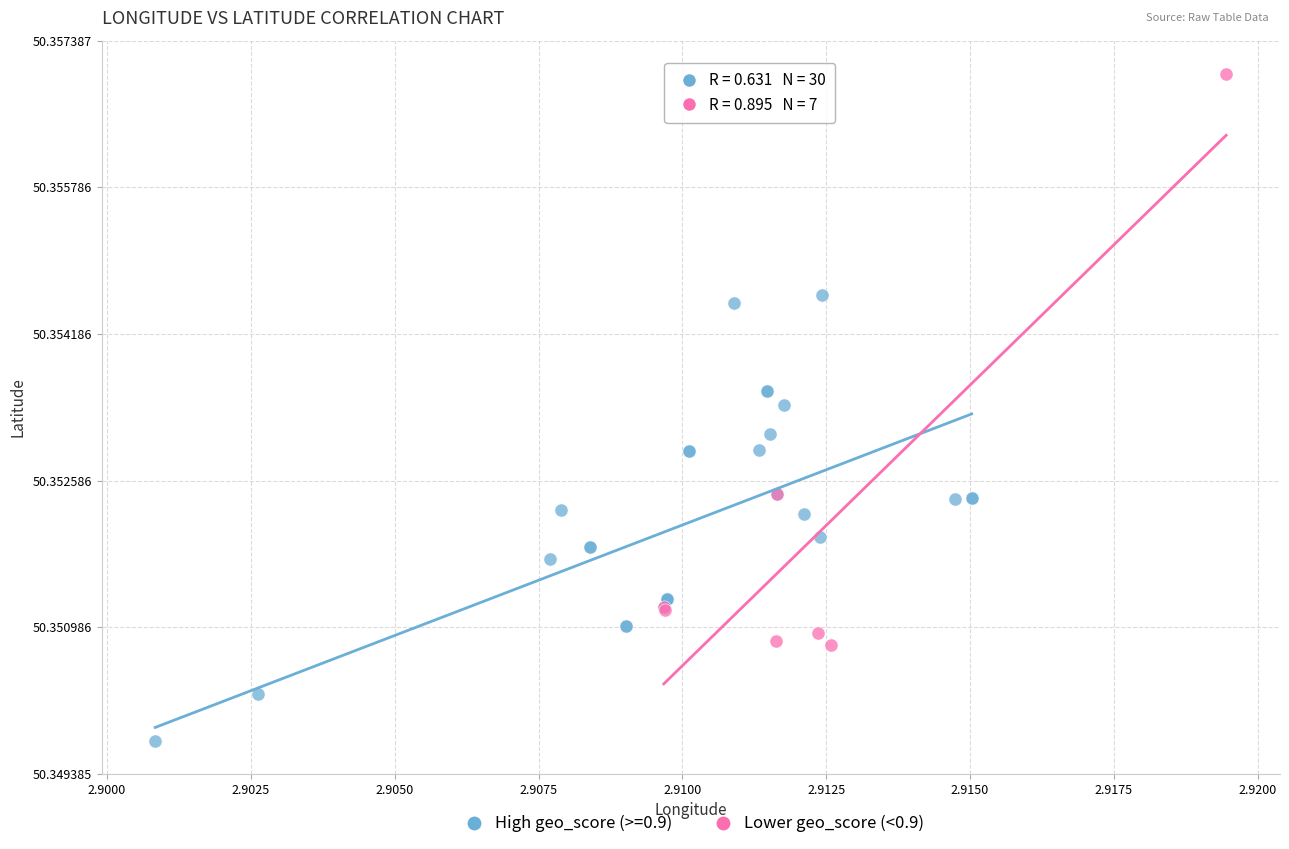

Which series has the largest Y range (max minus min)?

Lower geo_score (<0.9)